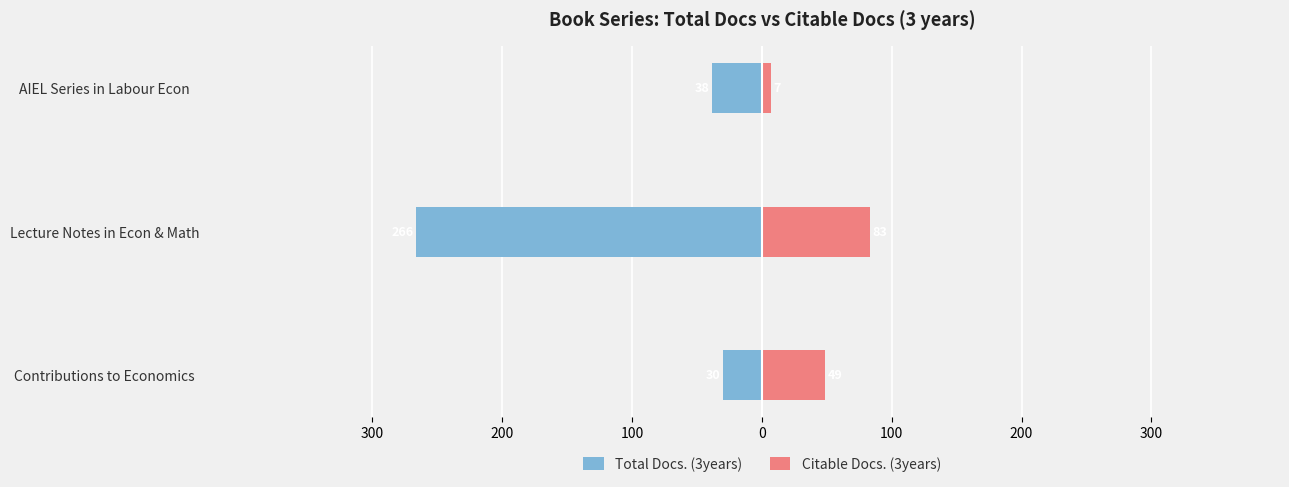

At how many categories does at least one series exceed -255?

3